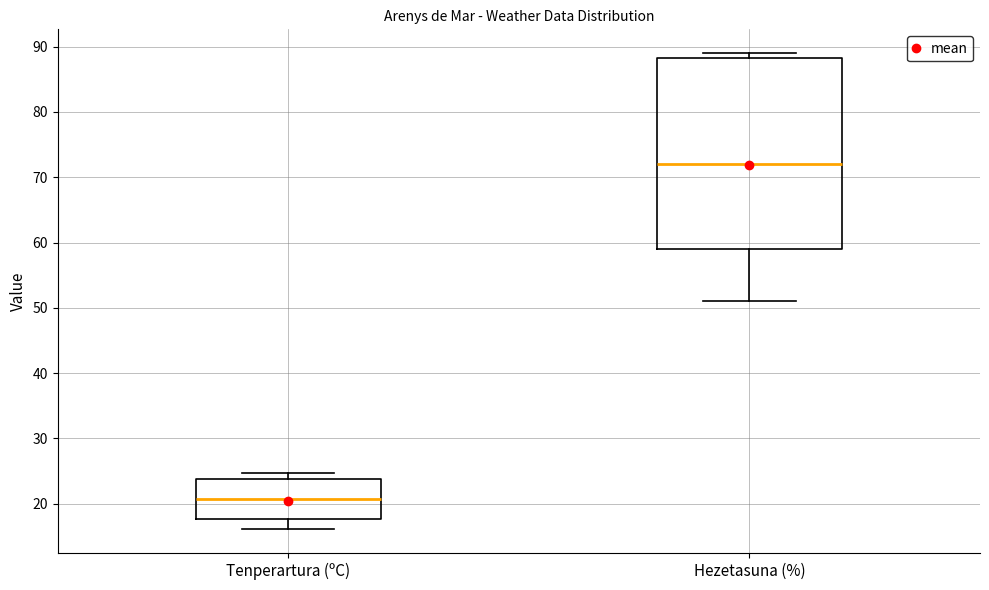

Reading left to right, transcribe this box plot: for each box, give where its median line is, the range the box spans, and where its two whiskers end, as read against the y-axis. The values are not printed on the chart, so give them approximately, as read against the axis.

Tenperartura (ºC): median 21, box 18 to 24, whiskers 16 to 25
Hezetasuna (%): median 72, box 59 to 88, whiskers 51 to 89